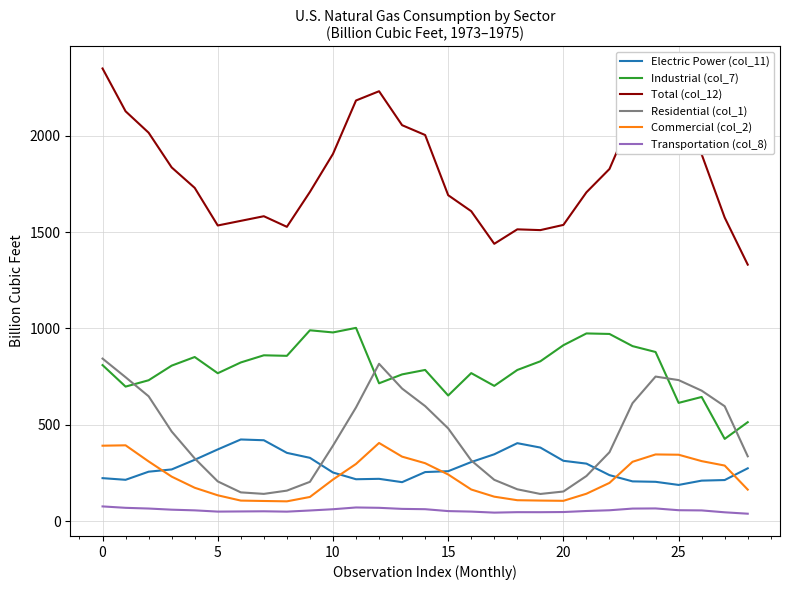

What is the highest value of the Total (col_12) series?

2348.0